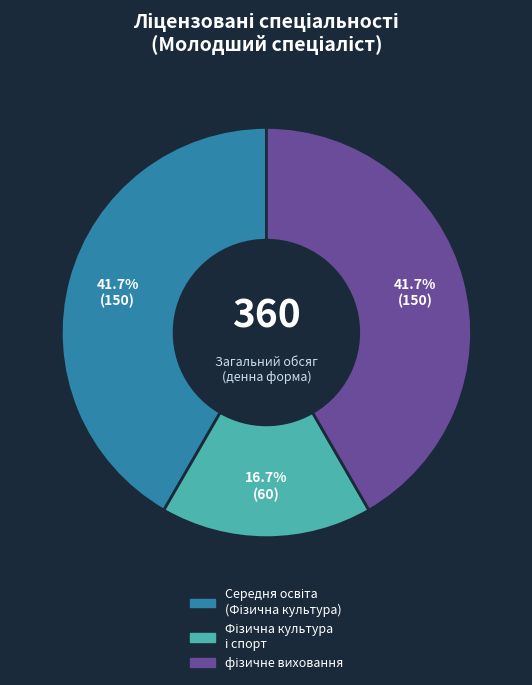

To the nearest percent, what is the average slice percentage?

33%